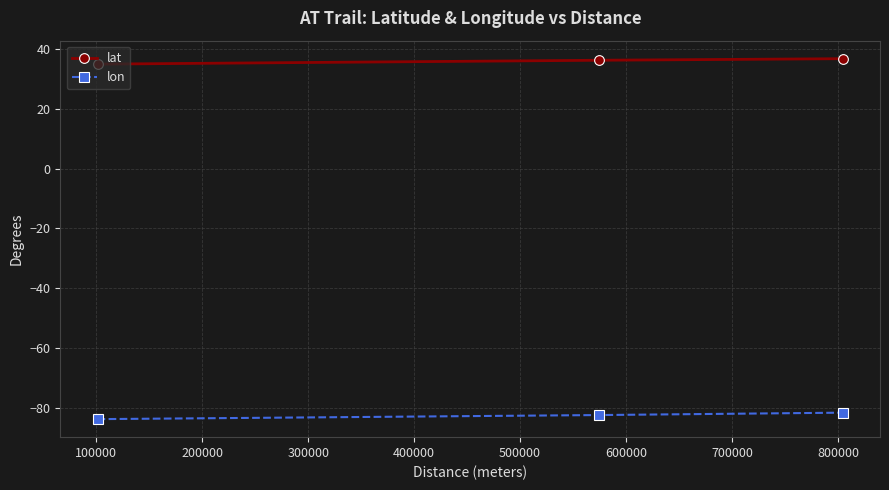

What is the value of the lon point at the 1st from the left?

-83.7